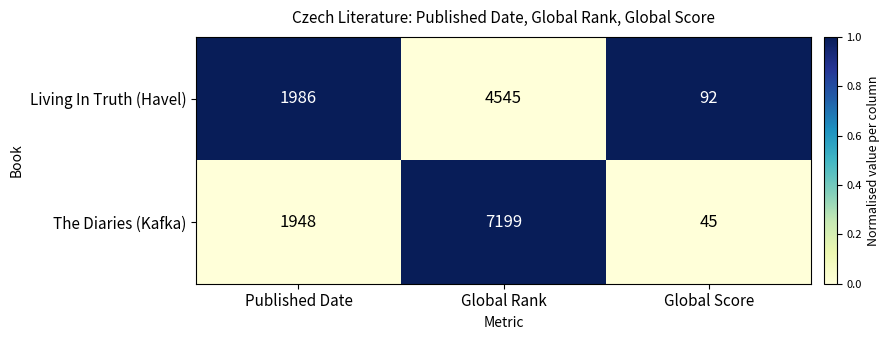

Which series has the largest total across all categories?

The Diaries (Kafka)